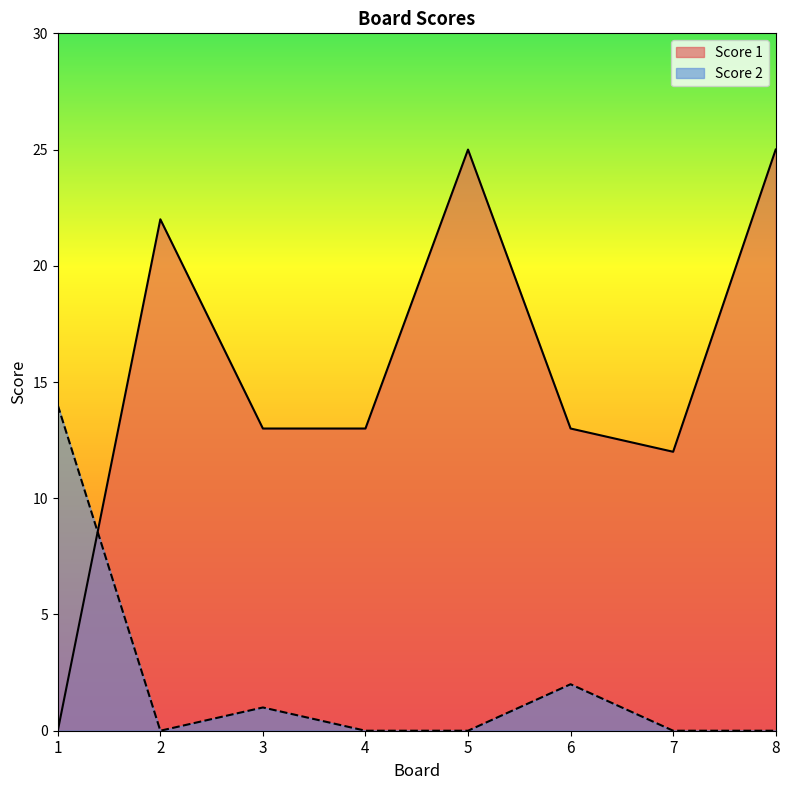

Reading left to right, extract all data points from this chart.

Score 1: 1=0	2=22	3=13	4=13	5=25	6=13	7=12	8=25
Score 2: 1=14	2=0	3=1	4=0	5=0	6=2	7=0	8=0